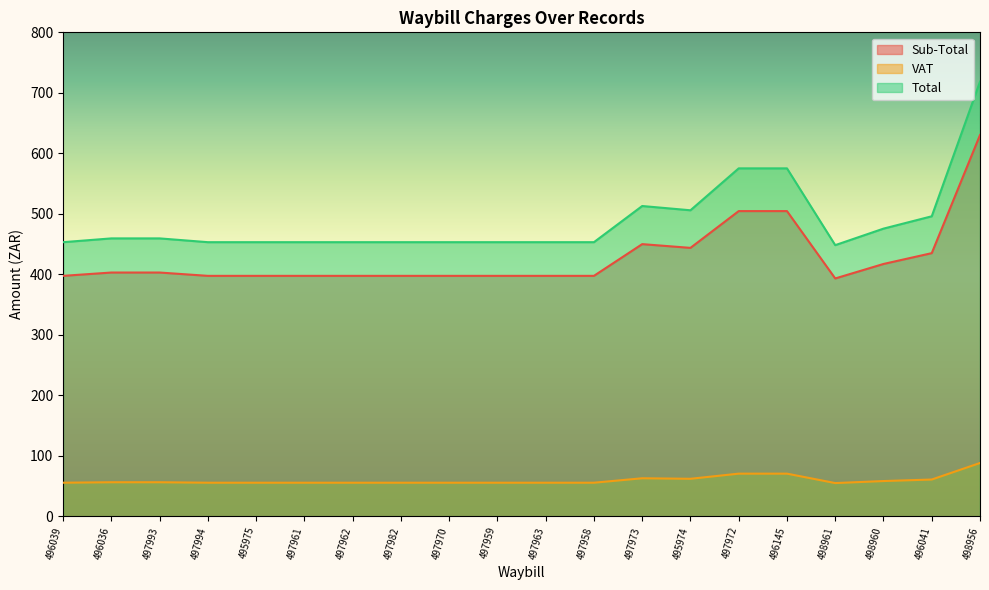

True or false: Total and Sub-Total cross at least once.

False